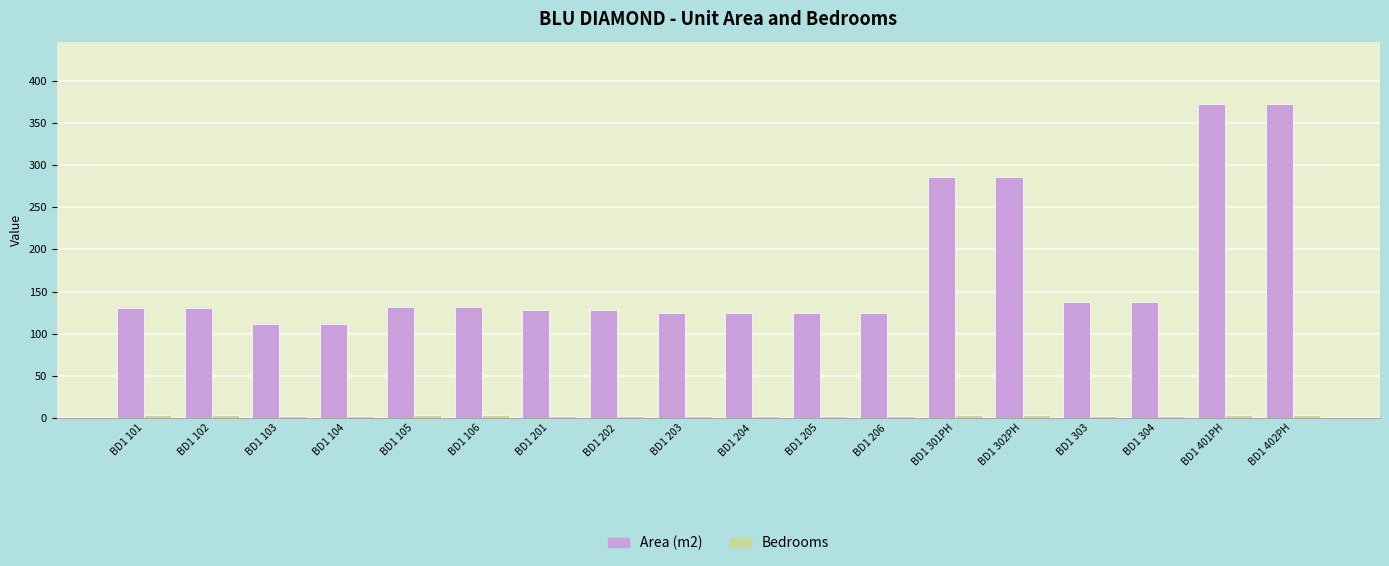

What is the value of the Area (m2) bar at the 17th from the left?

372